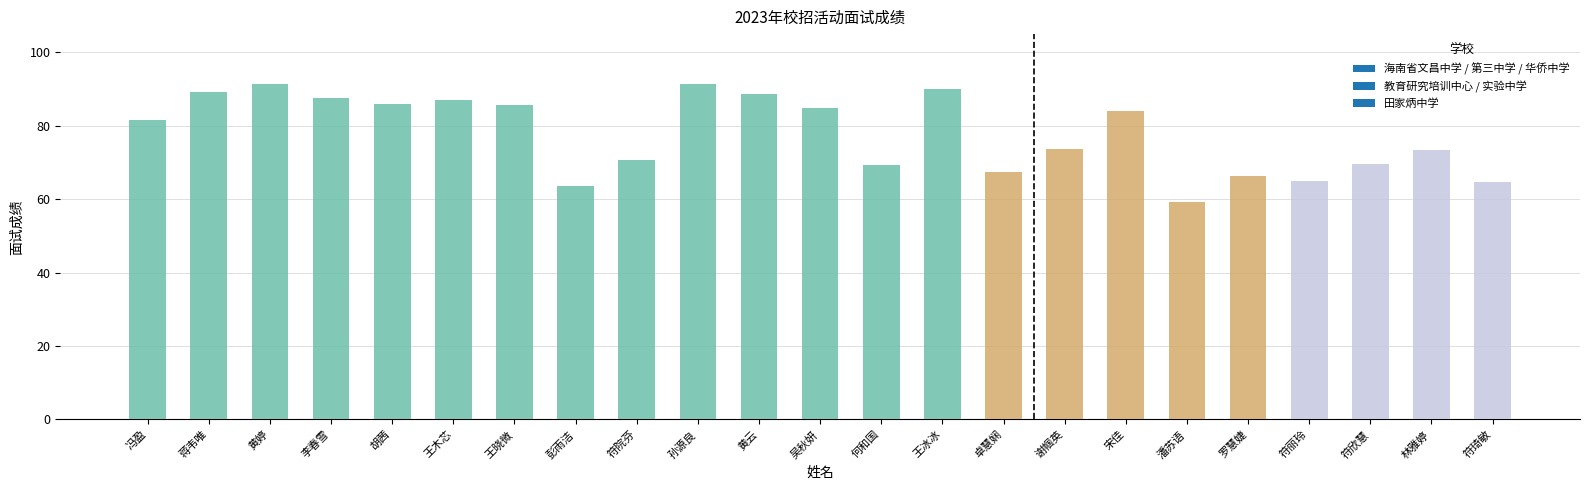

Read the value at 符琦敏.

64.7